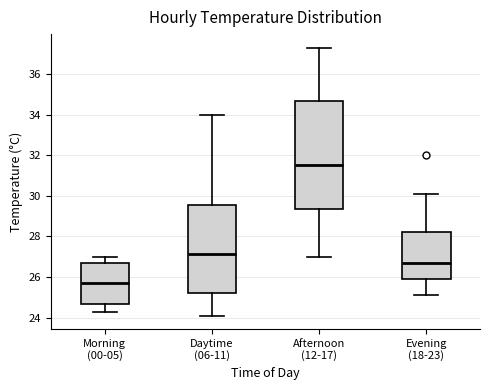

Comparing the boxes themselves (not the whiskers), which one is the tallest?

Afternoon (12-17)